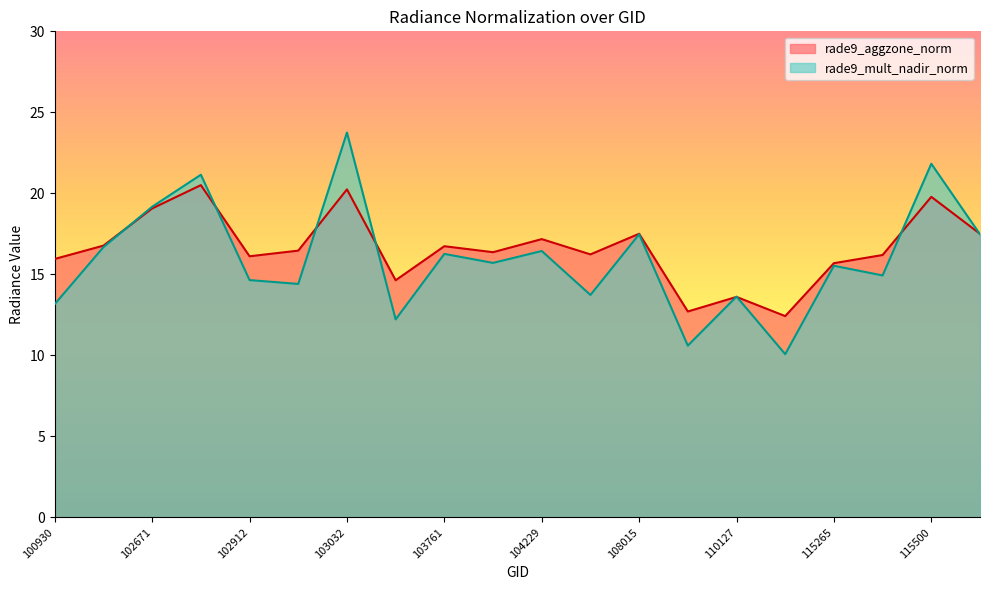

Which has a higher value, 104229 or 102792?

102792